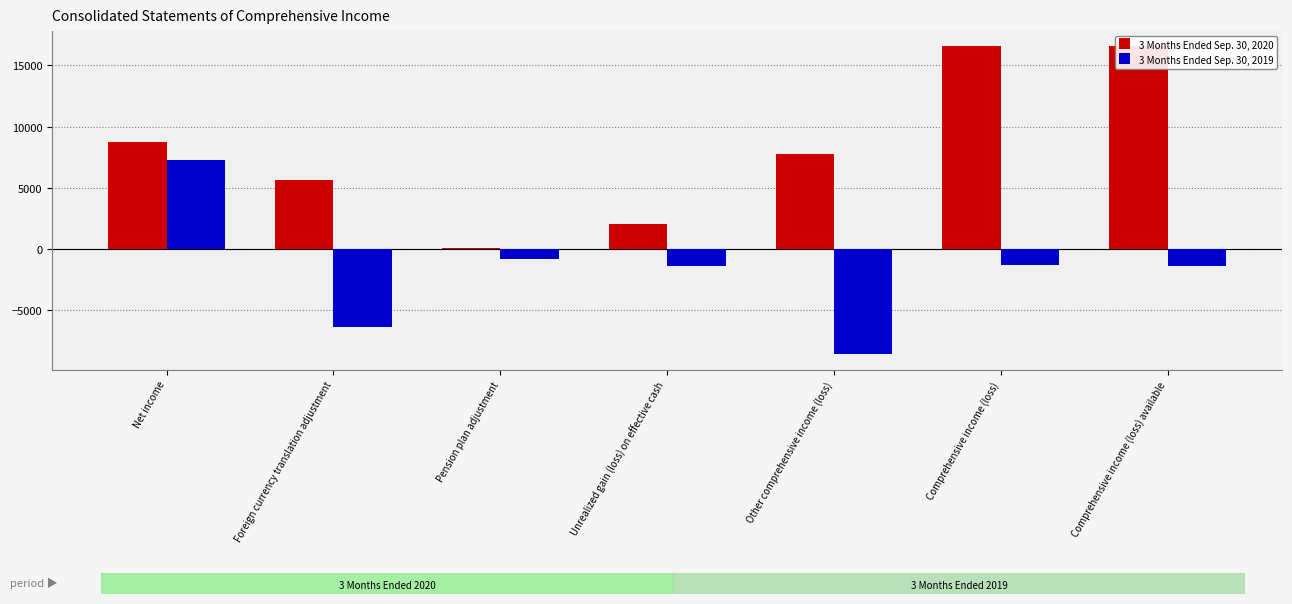

What is the spread (max minus min) of values at Comprehensive income (loss) available?

17924